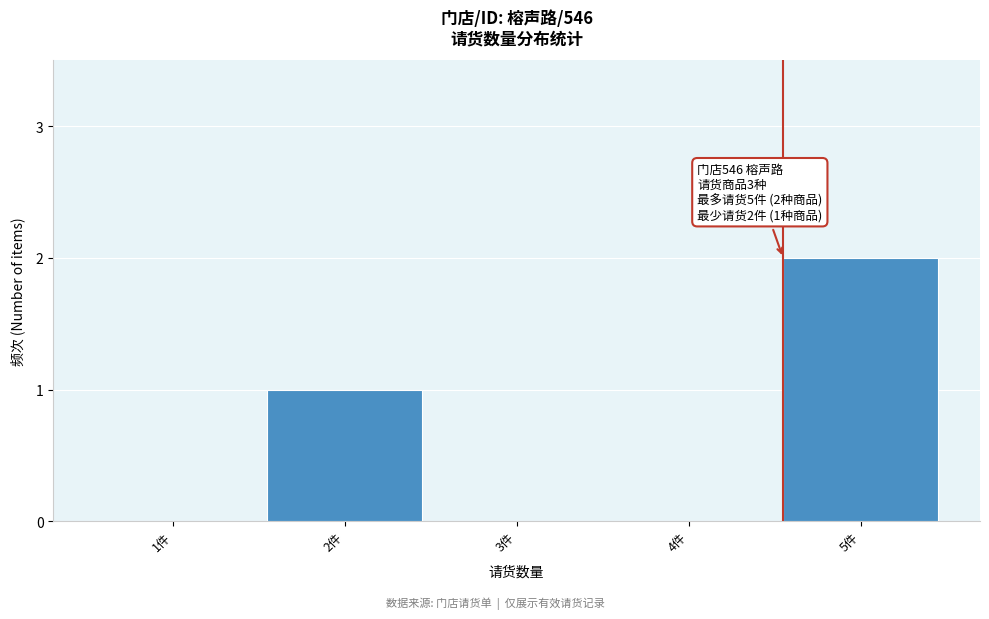

Is it true that the value at 5件 is 3?

False